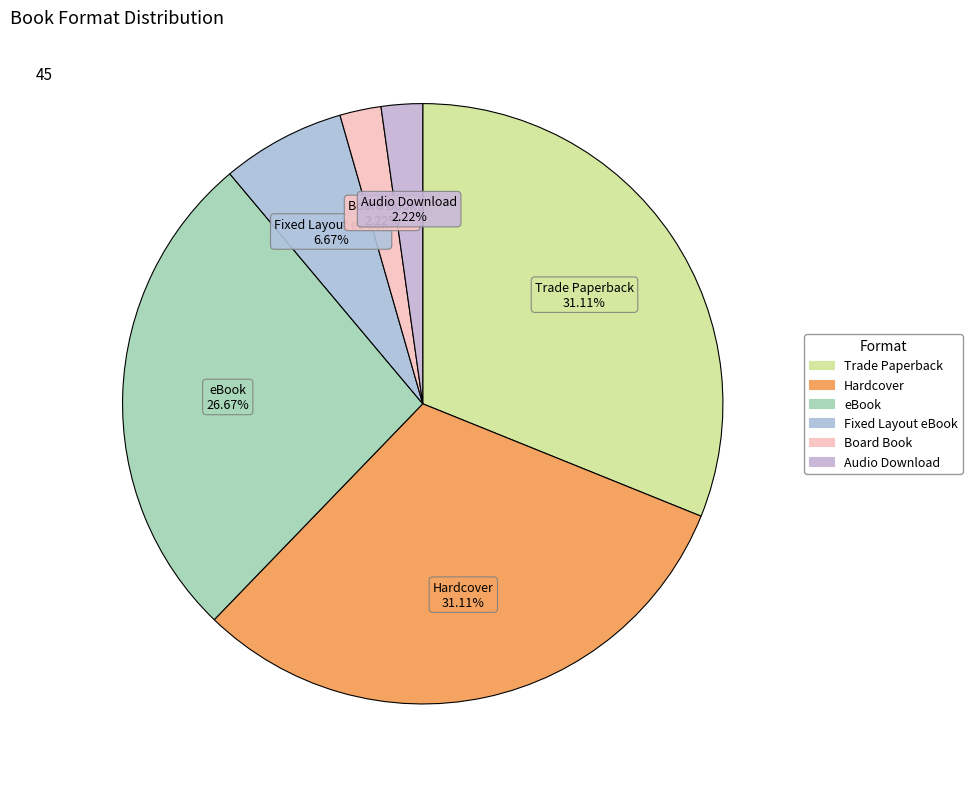

Between Trade Paperback and Fixed Layout eBook, which is larger?

Trade Paperback